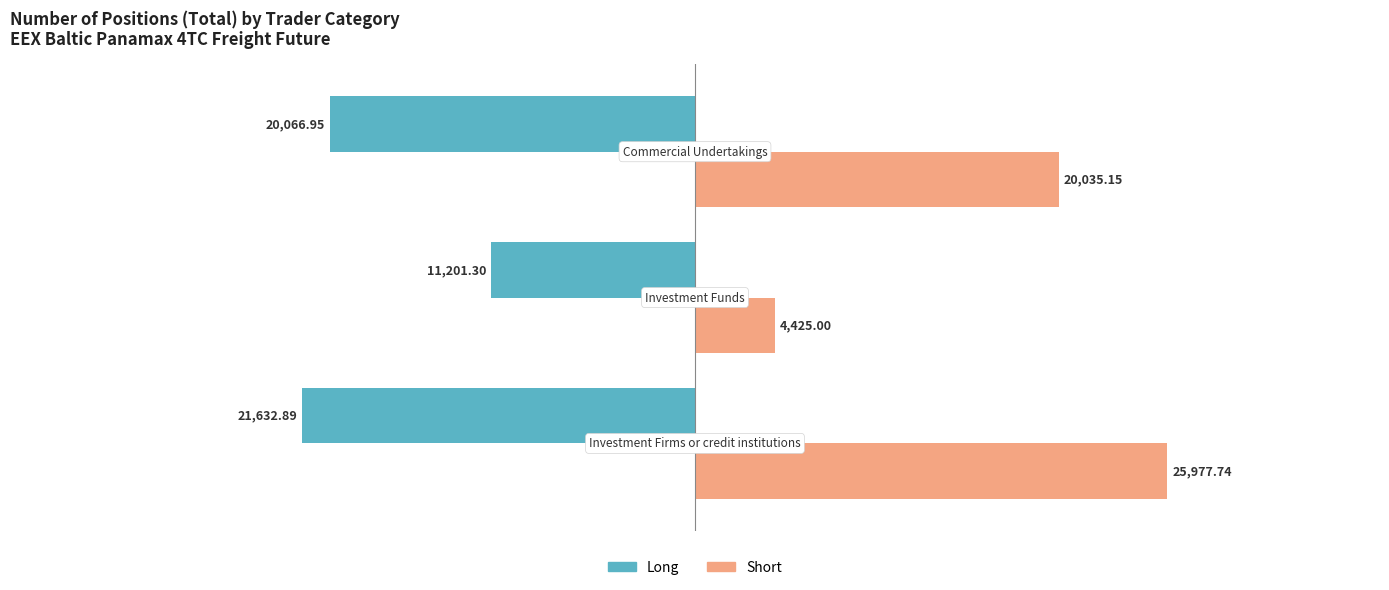

Which series has the largest total across all categories?

Short